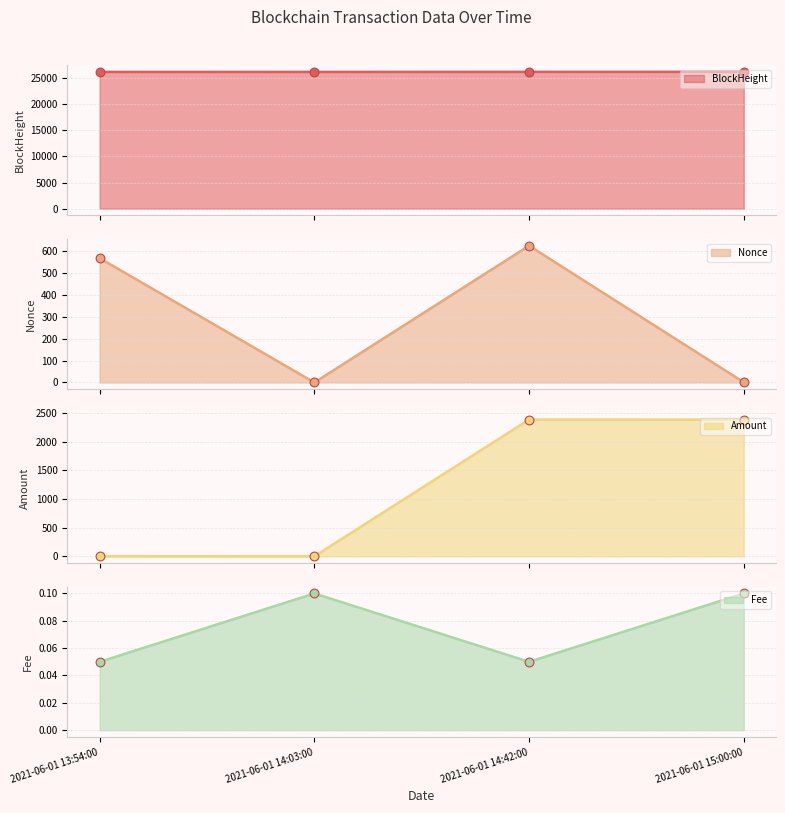

Is the value of Nonce at 2021-06-01 13:54:00 greater than the value of Amount at 2021-06-01 14:42:00?

No